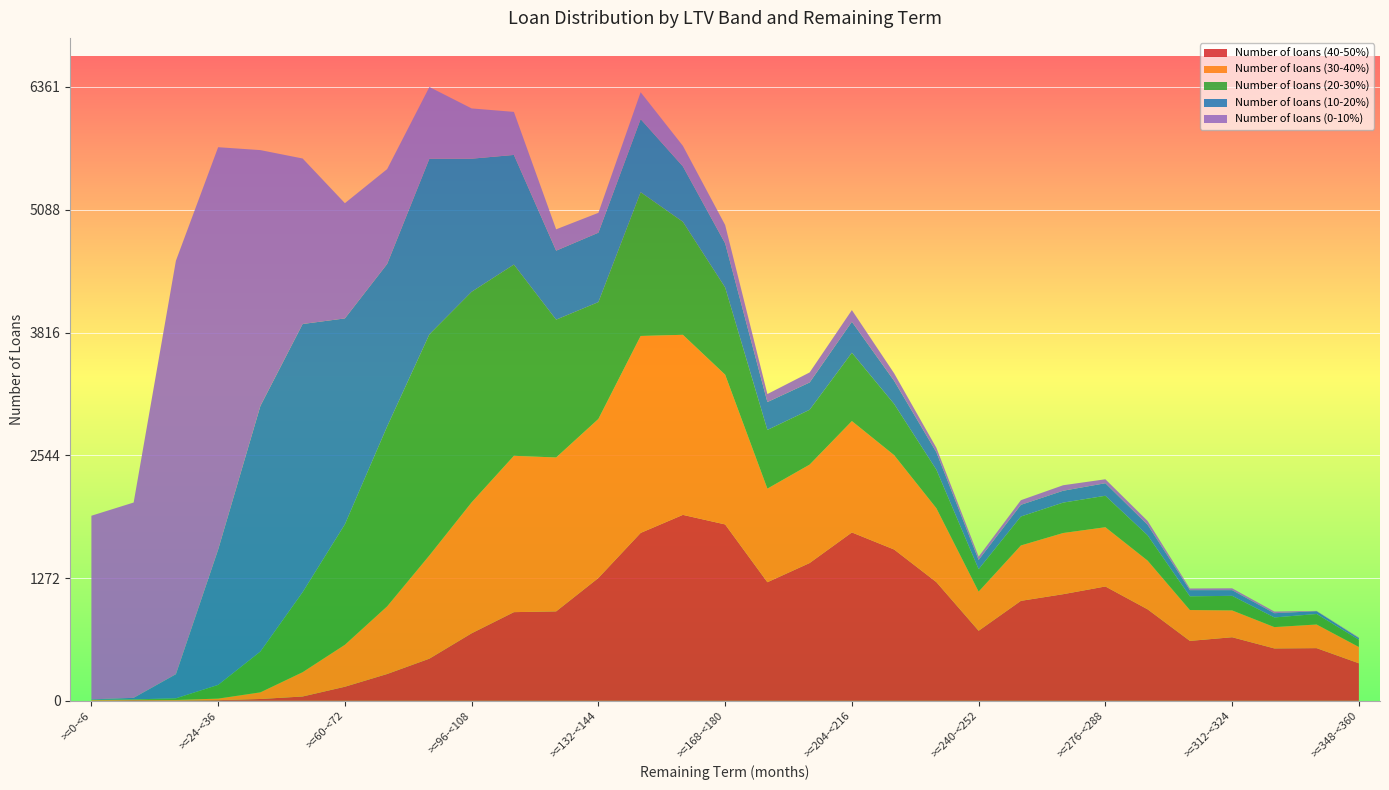

Reading right to left, list all the values displayed in this chart.

Number of loans (40-50%): >=348-<360=389	>=336-<348=546	>=324-<336=543	>=312-<324=659	>=300-<312=621	>=288-<300=948	>=276-<288=1185	>=264-<276=1105	>=252-<264=1036	>=240-<252=726	>=228-<240=1230	>=216-<228=1568	>=204-<216=1745	>=192-<204=1428	>=180-<192=1229	>=168-<180=1828	>=156-<168=1927	>=144-<156=1740	>=132-<144=1273	>=120-<132=927	>=108-<120=919	>=96-<108=700	>=84-<96=437	>=72-<84=278	>=60-<72=146	>=48-<60=45	>=36-<48=19	>=24-<36=7	>=12-<24=4	>=6-<12=6	>=0-<6=1
Number of loans (30-40%): >=348-<360=169	>=336-<348=245	>=324-<336=221	>=312-<324=278	>=300-<312=320	>=288-<300=505	>=276-<288=614	>=264-<276=634	>=252-<264=574	>=240-<252=406	>=228-<240=766	>=216-<228=978	>=204-<216=1154	>=192-<204=1020	>=180-<192=970	>=168-<180=1552	>=156-<168=1866	>=144-<156=2041	>=132-<144=1648	>=120-<132=1595	>=108-<120=1620	>=96-<108=1357	>=84-<96=1070	>=72-<84=701	>=60-<72=435	>=48-<60=252	>=36-<48=69	>=24-<36=16	>=12-<24=5	>=6-<12=5	>=0-<6=6
Number of loans (20-30%): >=348-<360=75	>=336-<348=109	>=324-<336=100	>=312-<324=151	>=300-<312=142	>=288-<300=262	>=276-<288=326	>=264-<276=315	>=252-<264=300	>=240-<252=232	>=228-<240=399	>=216-<228=530	>=204-<216=708	>=192-<204=568	>=180-<192=608	>=168-<180=904	>=156-<168=1171	>=144-<156=1490	>=132-<144=1211	>=120-<132=1428	>=108-<120=1982	>=96-<108=2182	>=84-<96=2291	>=72-<84=1864	>=60-<72=1248	>=48-<60=829	>=36-<48=423	>=24-<36=142	>=12-<24=17	>=6-<12=4	>=0-<6=3
Number of loans (10-20%): >=348-<360=17	>=336-<348=29	>=324-<336=44	>=312-<324=59	>=300-<312=64	>=288-<300=109	>=276-<288=130	>=264-<276=123	>=252-<264=121	>=240-<252=96	>=228-<240=181	>=216-<228=240	>=204-<216=321	>=192-<204=283	>=180-<192=289	>=168-<180=457	>=156-<168=574	>=144-<156=757	>=132-<144=719	>=120-<132=715	>=108-<120=1136	>=96-<108=1379	>=84-<96=1820	>=72-<84=1684	>=60-<72=2134	>=48-<60=2779	>=36-<48=2545	>=24-<36=1402	>=12-<24=250	>=6-<12=16	>=0-<6=5
Number of loans (0-10%): >=348-<360=6	>=336-<348=3	>=324-<336=17	>=312-<324=19	>=300-<312=17	>=288-<300=40	>=276-<288=41	>=264-<276=57	>=252-<264=48	>=240-<252=34	>=228-<240=46	>=216-<228=78	>=204-<216=121	>=192-<204=104	>=180-<192=83	>=168-<180=190	>=156-<168=213	>=144-<156=279	>=132-<144=206	>=120-<132=221	>=108-<120=446	>=96-<108=521	>=84-<96=743	>=72-<84=983	>=60-<72=1194	>=48-<60=1715	>=36-<48=2651	>=24-<36=4170	>=12-<24=4284	>=6-<12=2024	>=0-<6=1903